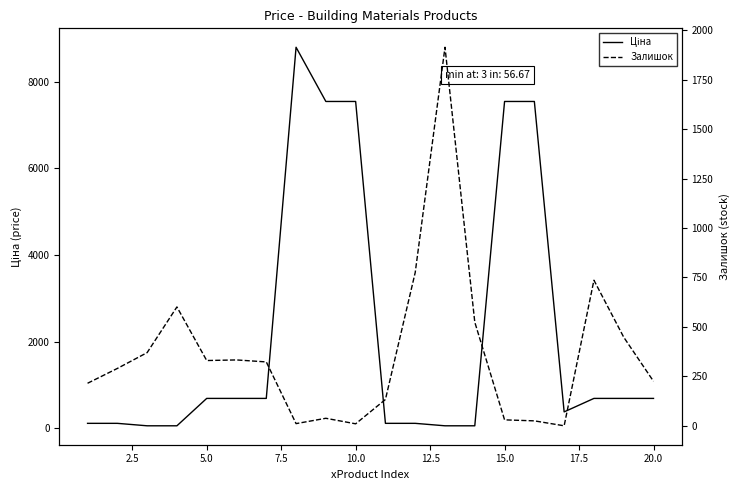

Which series ends up on top after the final intersection of Залишок and Ціна?

Ціна